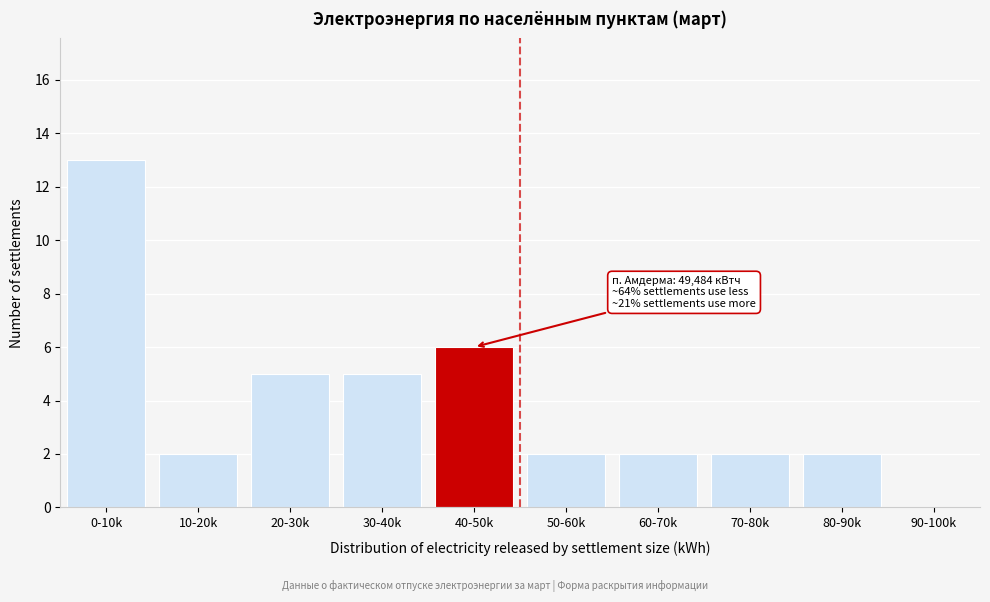

Reading left to right, transcribe all the data shown in this chart.

0-10k=13	10-20k=2	20-30k=5	30-40k=5	40-50k=6	50-60k=2	60-70k=2	70-80k=2	80-90k=2	90-100k=0